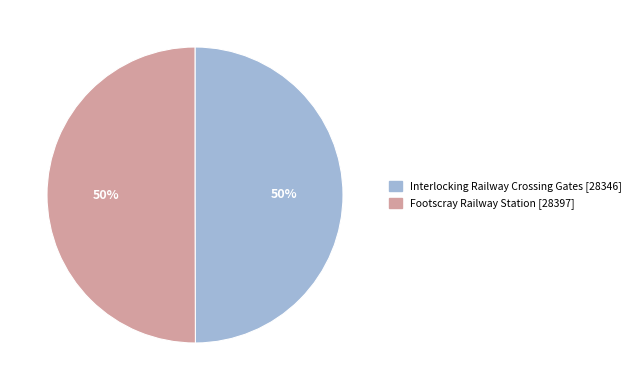

True or false: Interlocking Railway Crossing Gates accounts for 59% of the total.

False